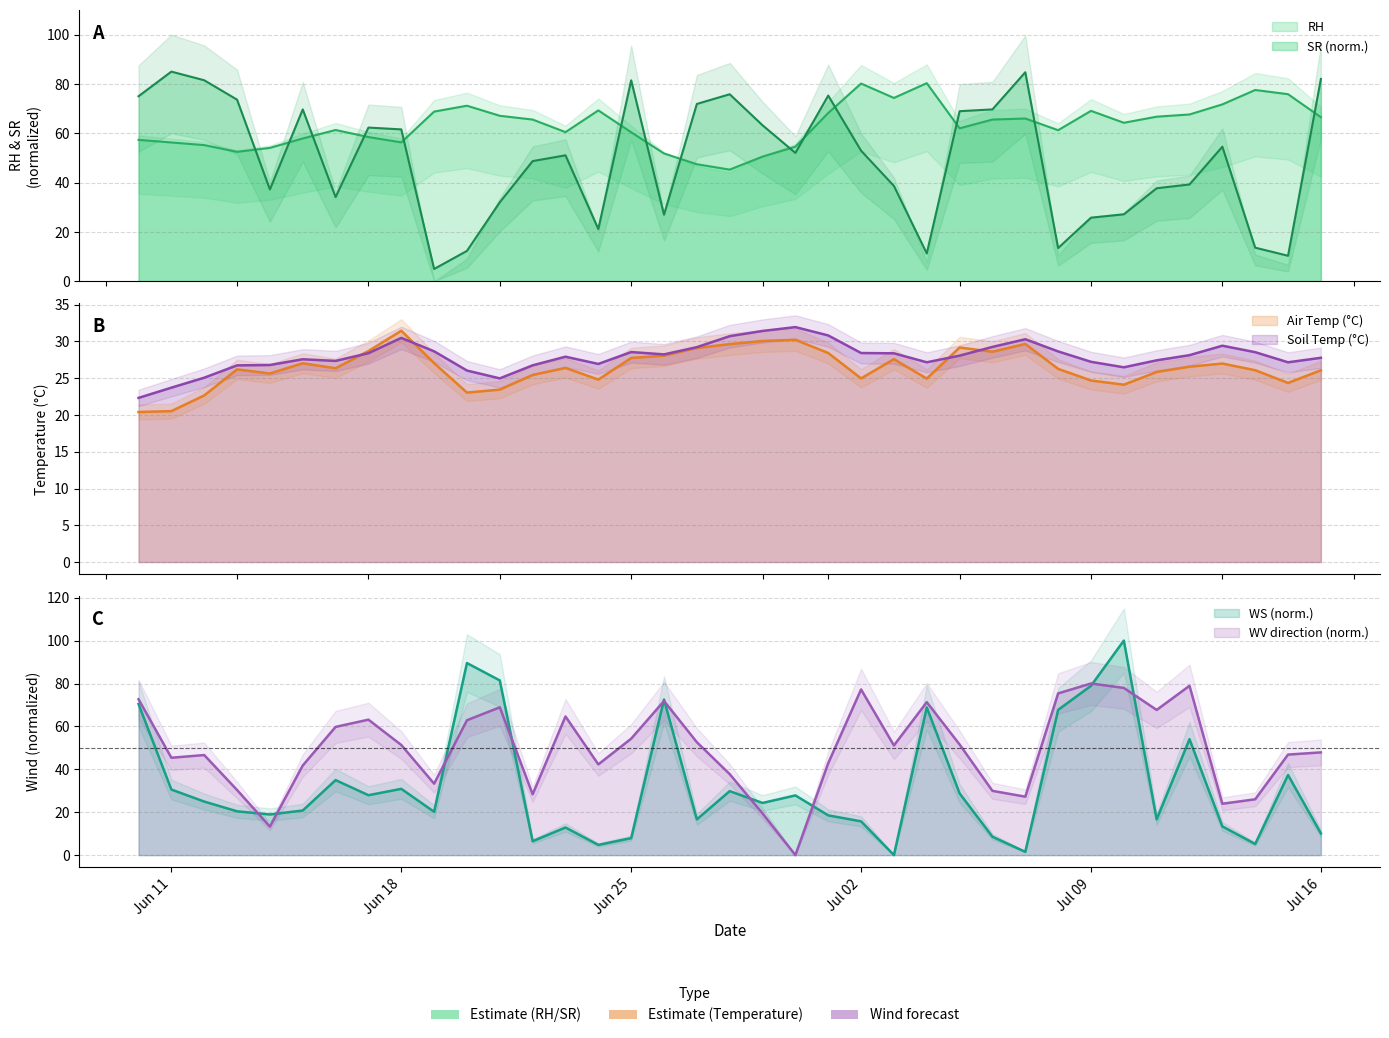

Rank the series by their maximum value, from lowest to highest.

TCAir, TCSoil, WVc, RH, SR, WS